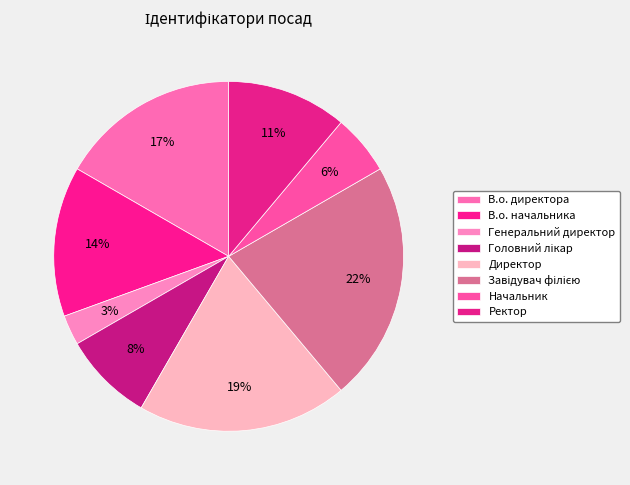

How much of the chart is everything except В.о. директора?

83.3%